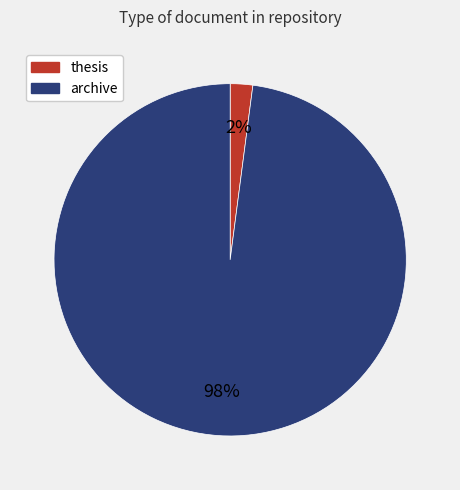

Which category has the smallest portion of the pie?

thesis